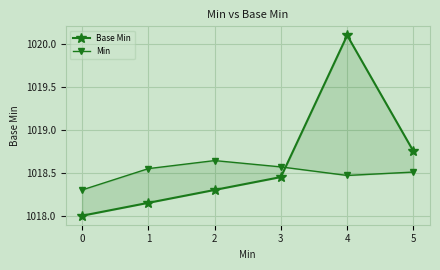

Which series changed the most between 1 and 5?

Base Min